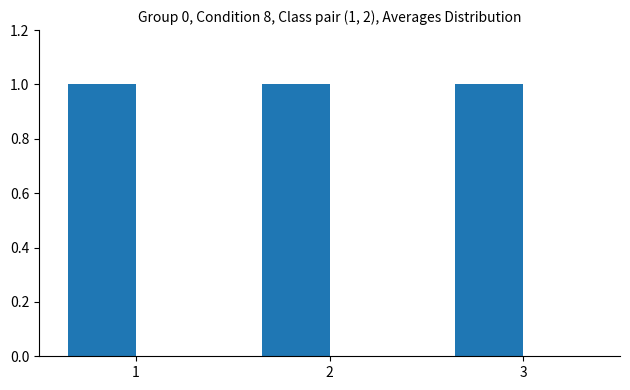

At which label is Similar Activities closest to 0?

1